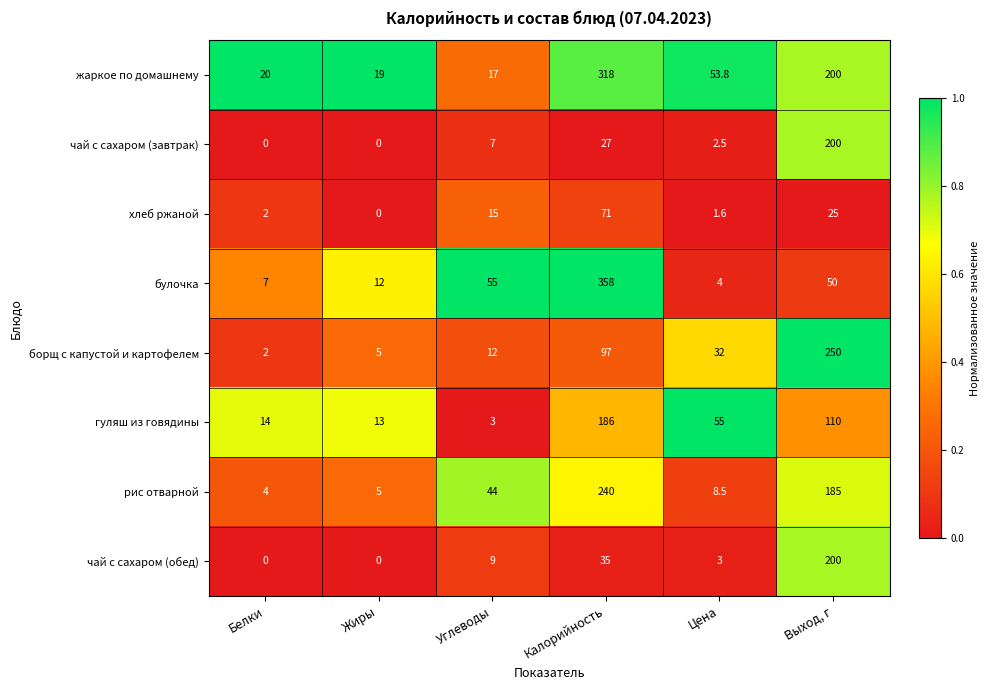

Where does the борщ с капустой и картофелем series first go above 32?

Калорийность